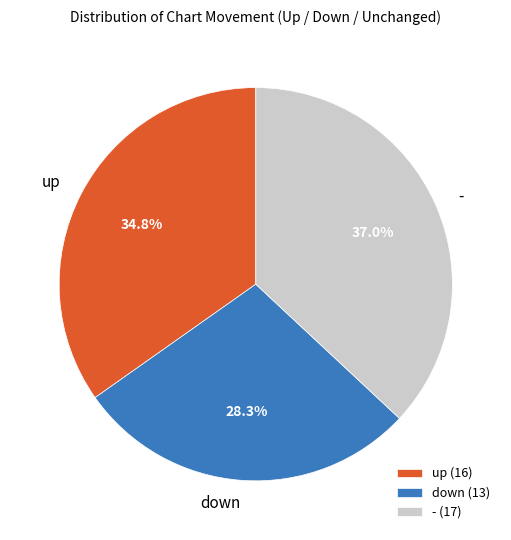

What percentage is the down slice, to the nearest percent?

28%